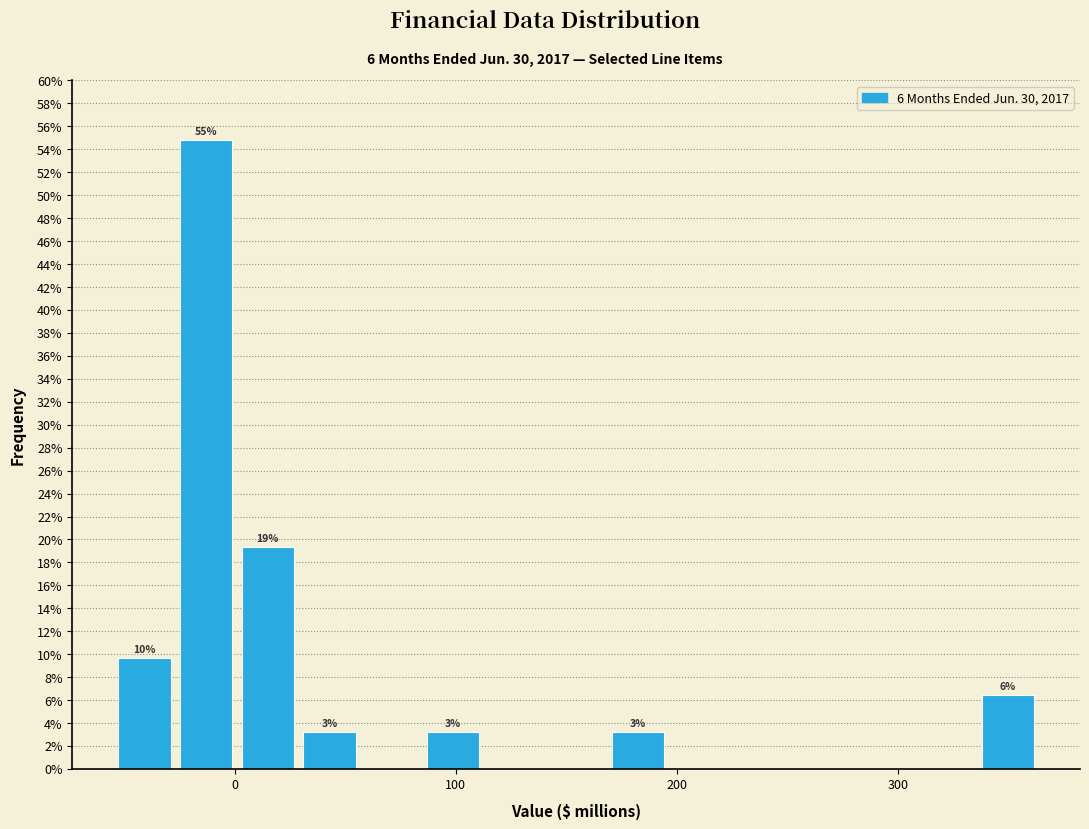

Around what value on the x-axis is the tallest bar? Give the approximate position of its centre, as read against the axis.

-10